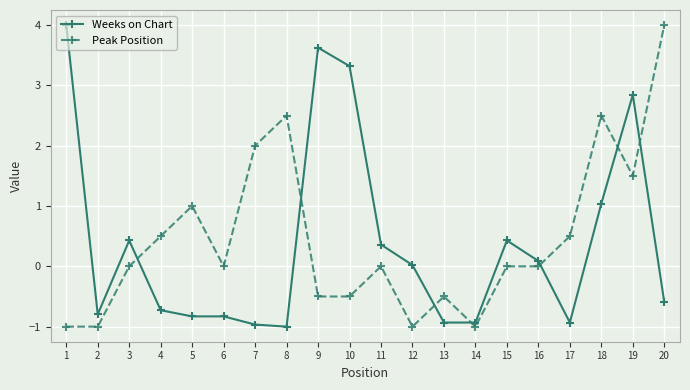

How many intersections are there between Peak Position and Weeks on Chart?

7